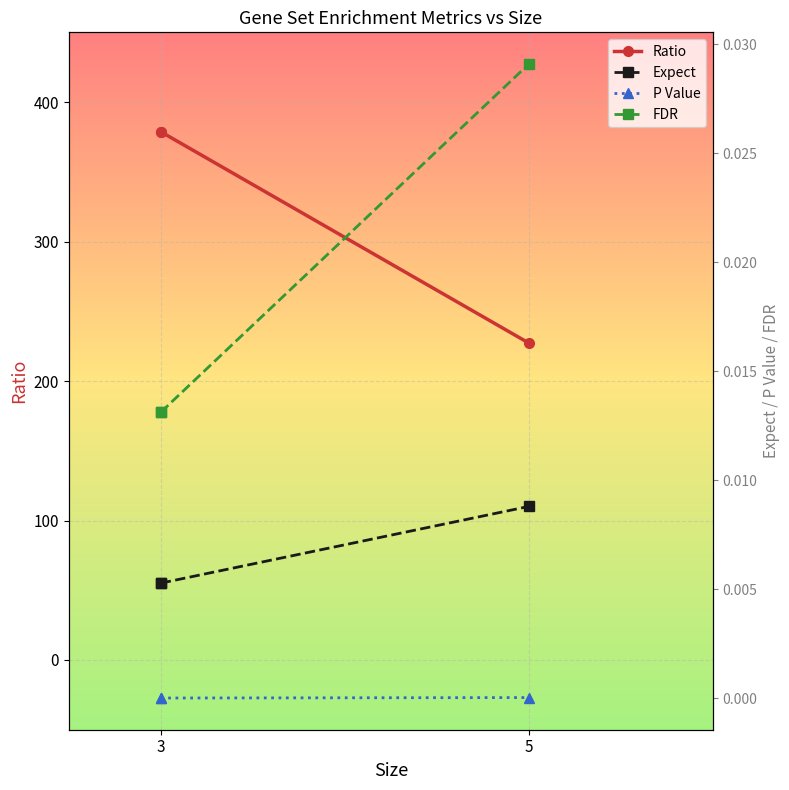

Is it true that FDR equals 0.0 at 5?

False